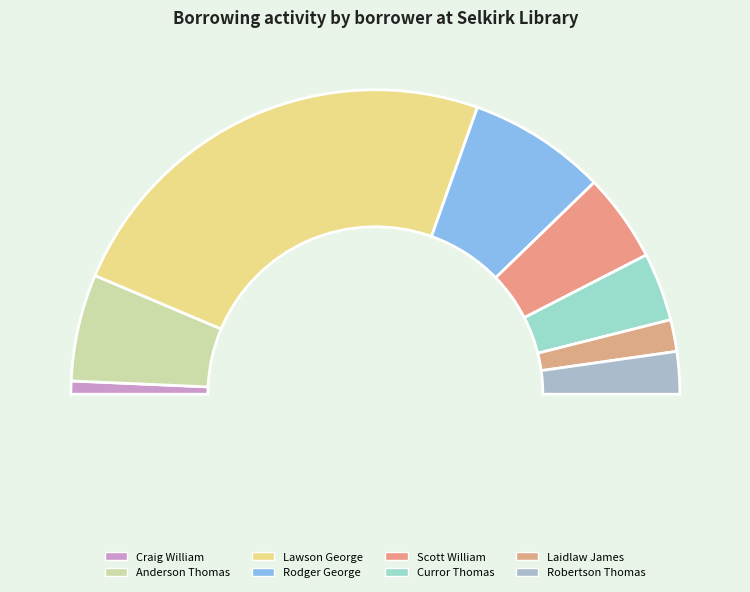

True or false: Laidlaw James accounts for 3% of the total.

True